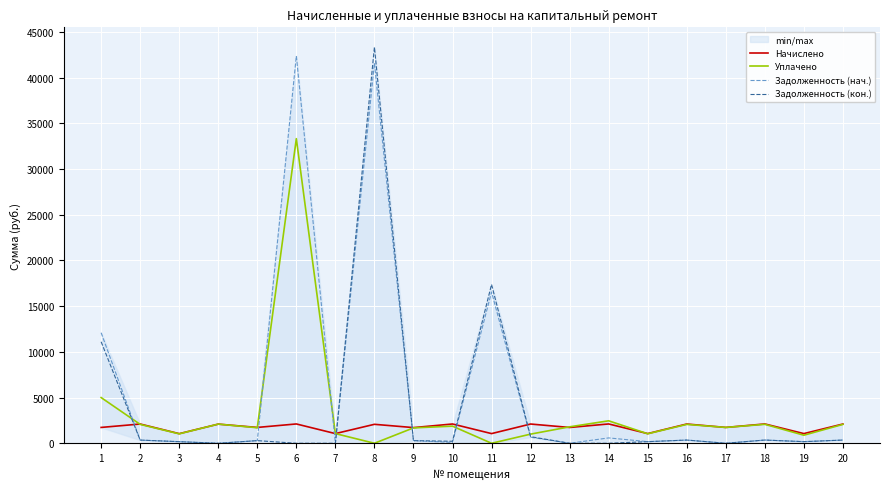

True or false: Задолженность (кон.) and Начислено cross at least once.

True